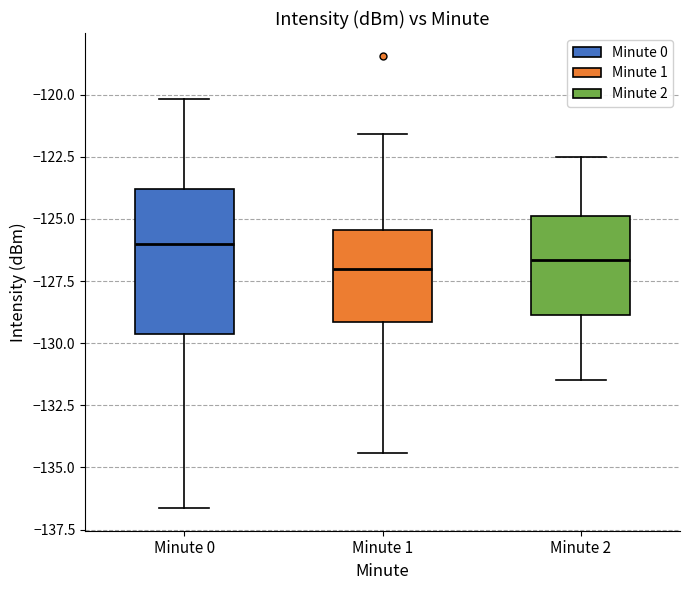

Comparing the boxes themselves (not the whiskers), which one is the tallest?

Minute 0